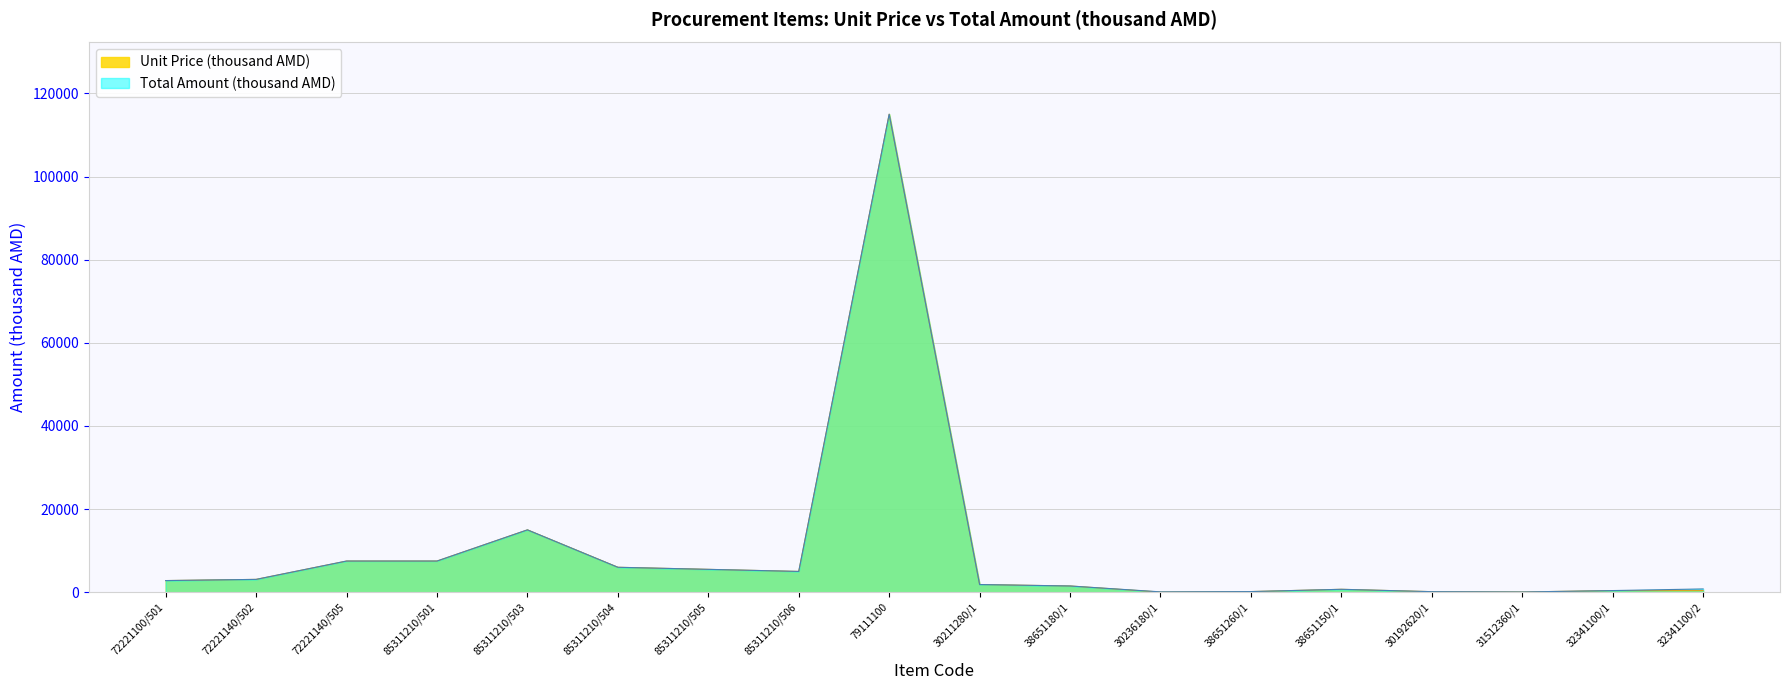

Between 32341100/1 and 85311210/501, which is larger?

85311210/501